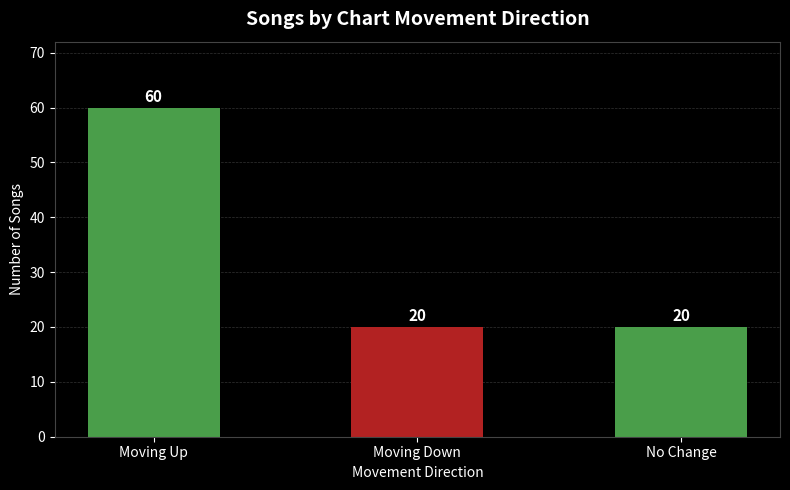

What is the smallest value displayed?

20